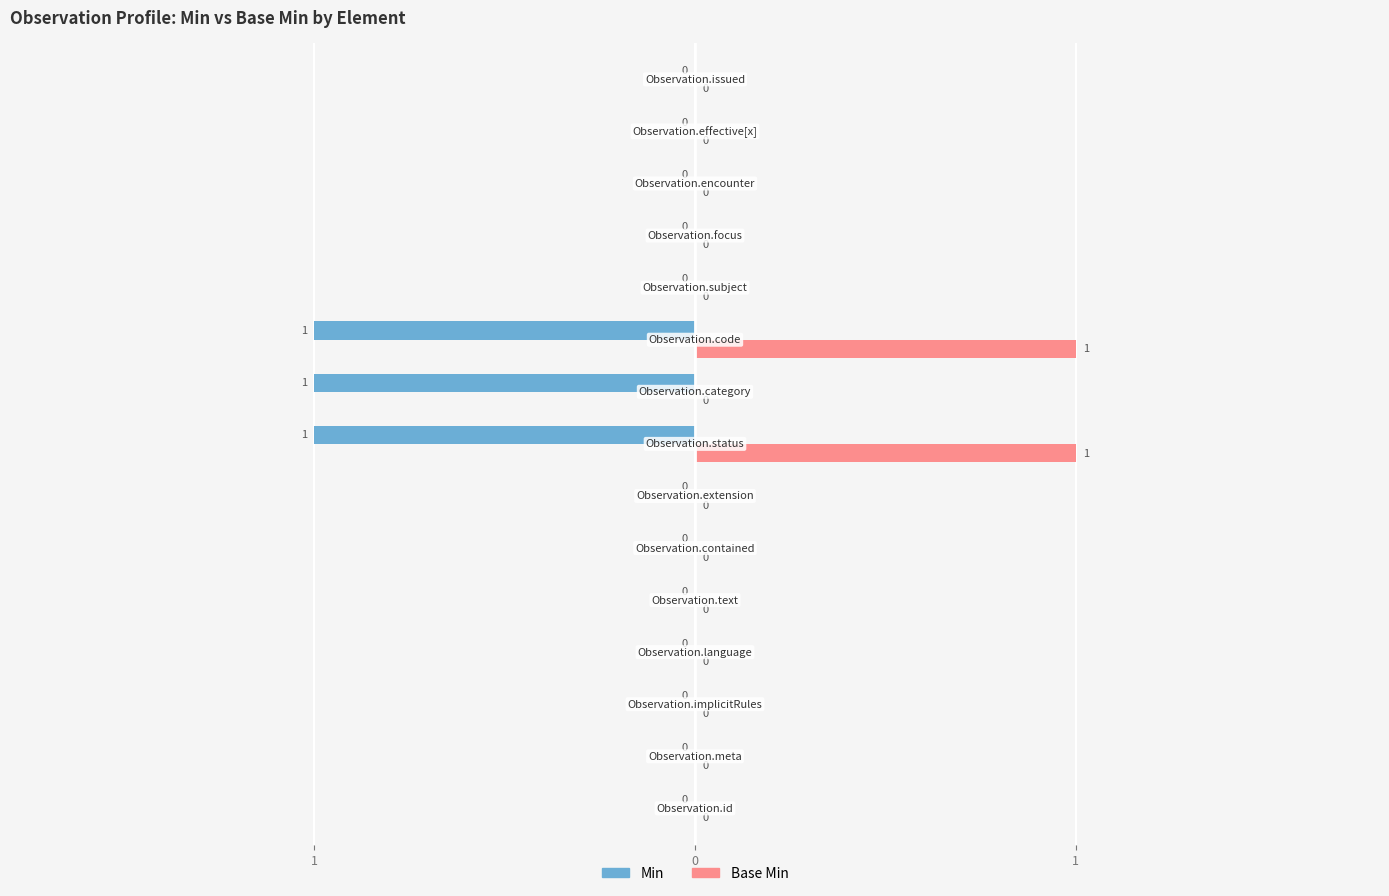

What are all the series names shown in the legend?

Min, Base Min